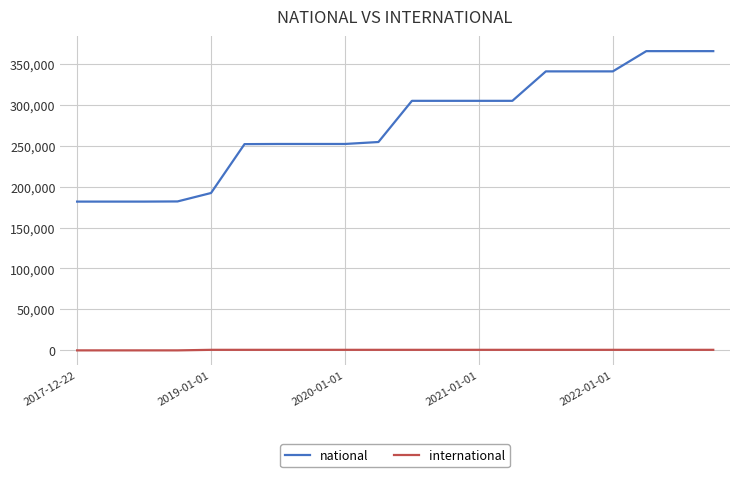

Which series has the largest total across all categories?

national